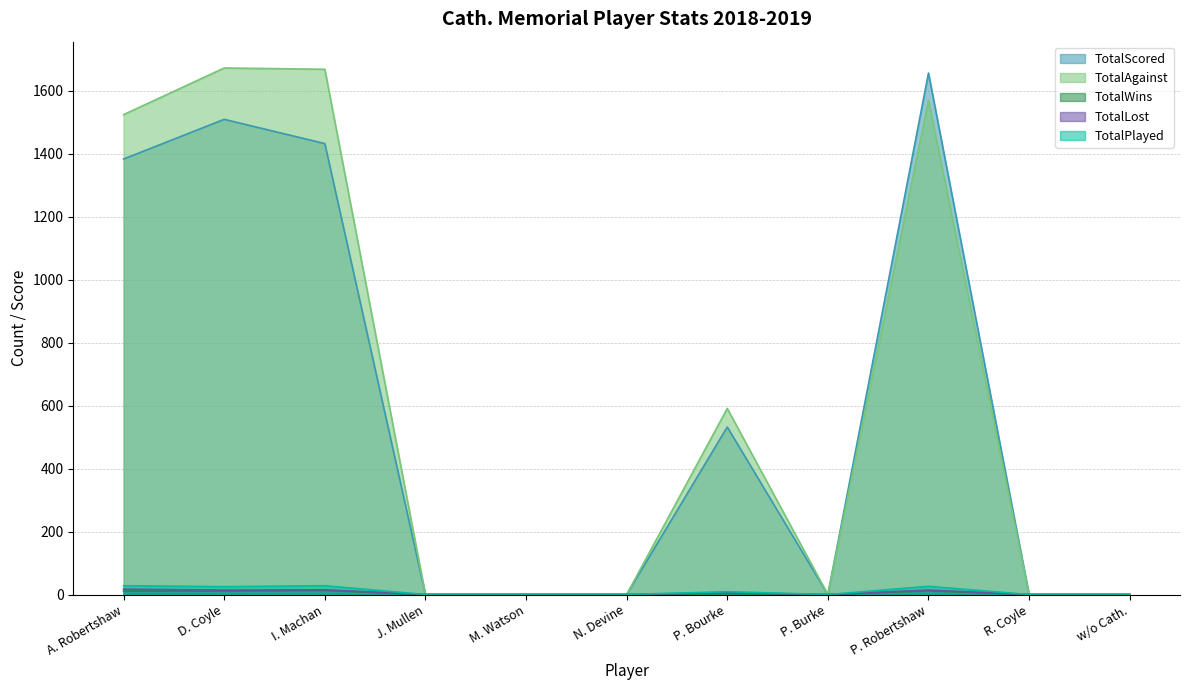

How many interior local peaks does the TotalAgainst series have?

3